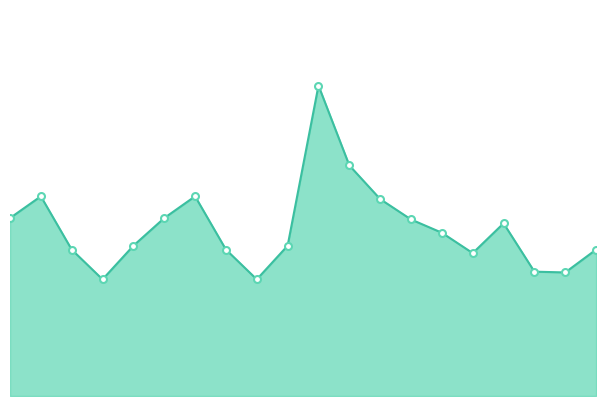

Does the chart display data point markers on the line(s)?

No